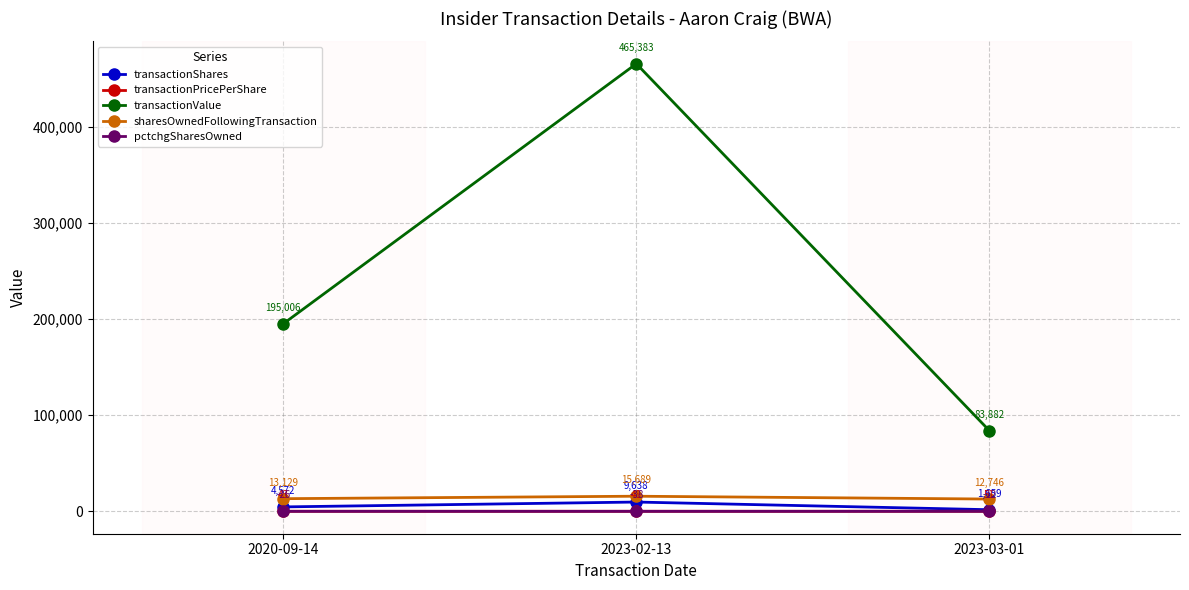

What is the smallest value displayed?

-38.0